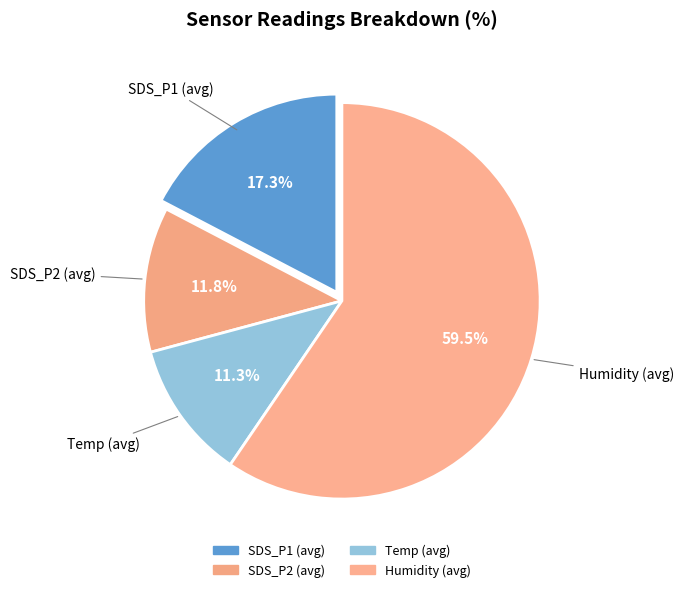

Count the number of slices in the pie.

4